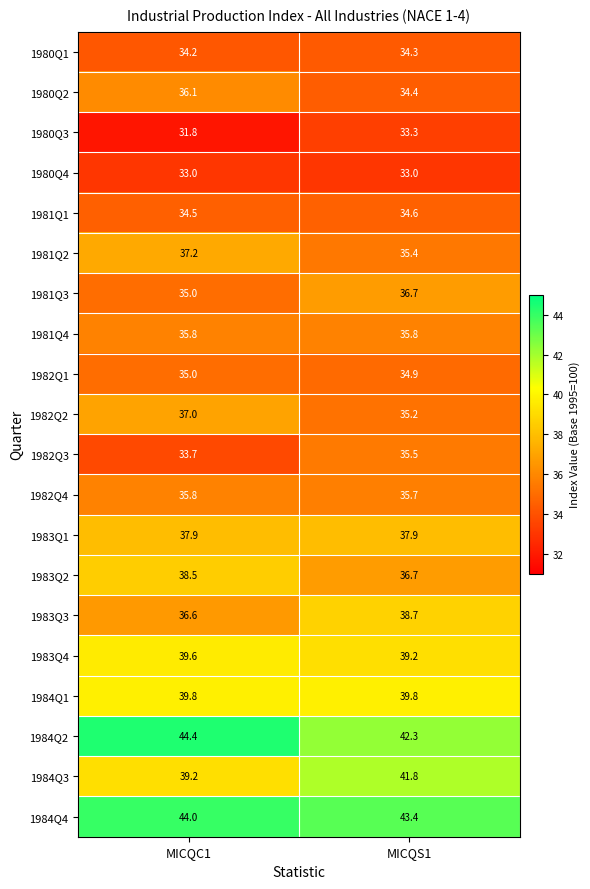

What is the approximate value of 1984Q2 at MICQS1?

42.3